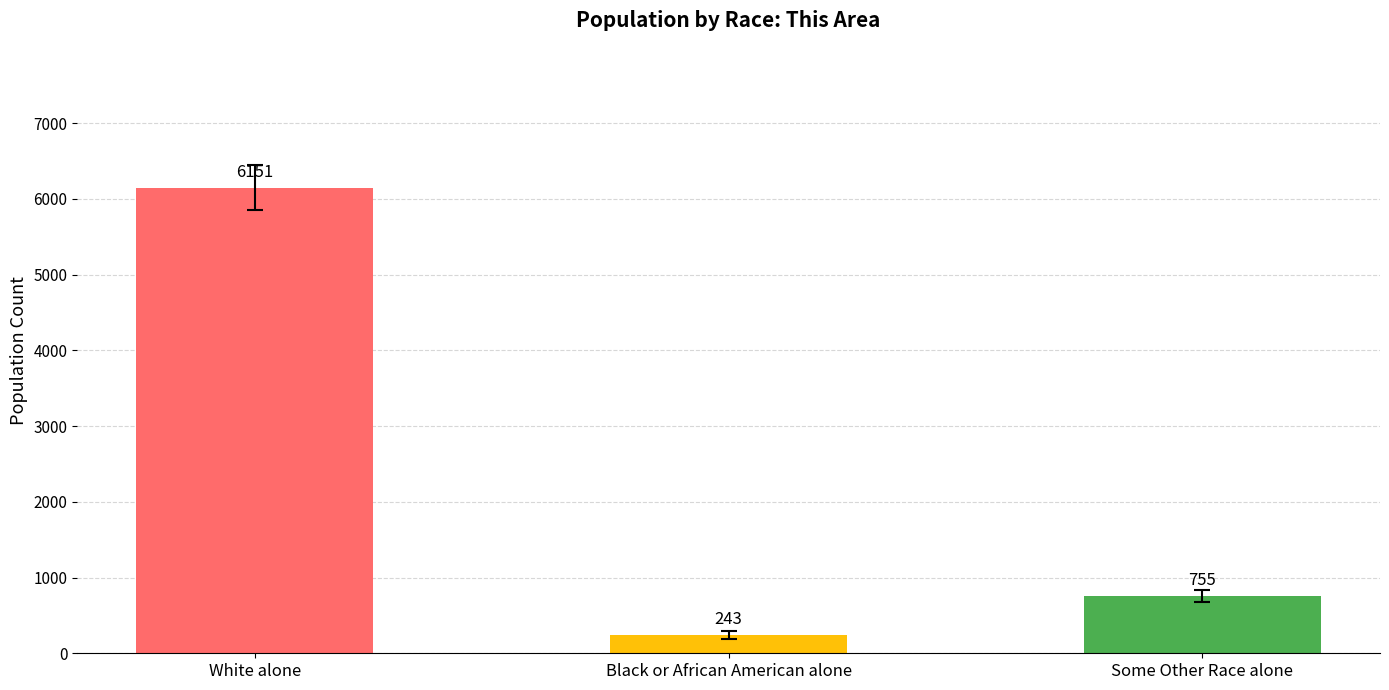

What is the value of the 1st bar from the left?

6151